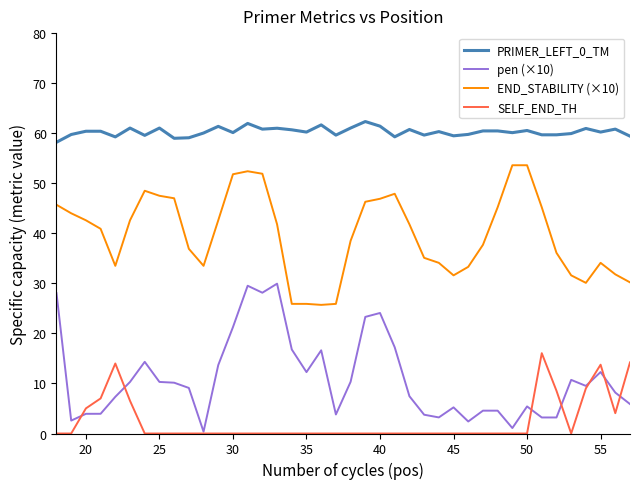

What is the difference between the maximum and minimum values in the SELF_END_TH series?

16.1